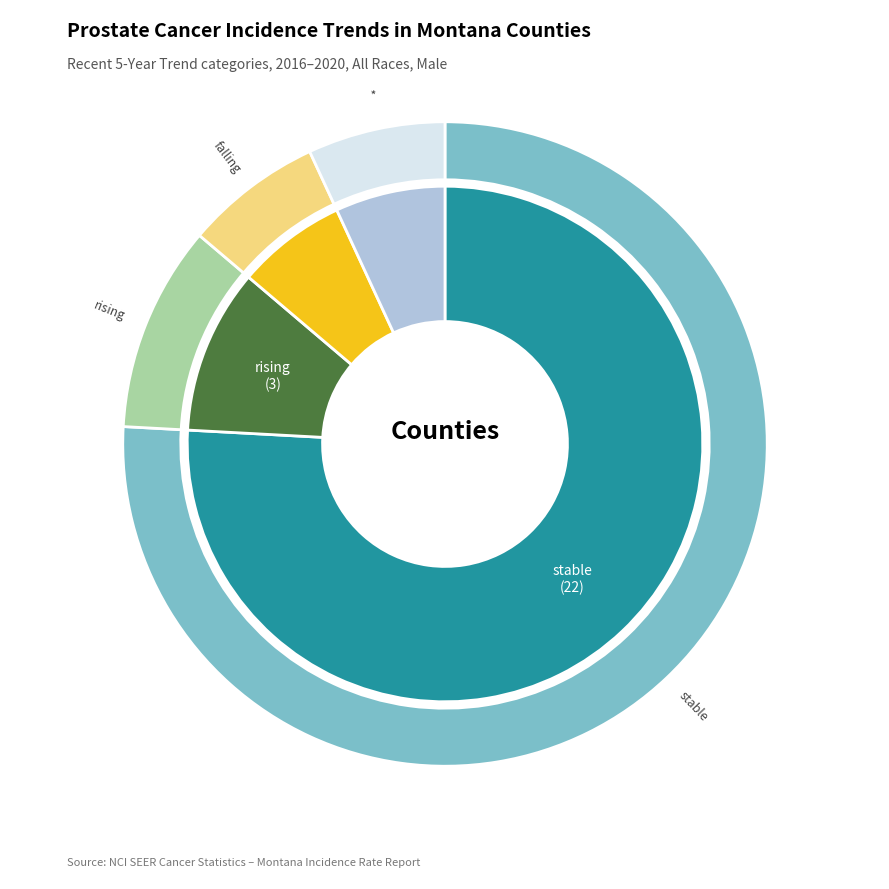

True or false: falling accounts for 20% of the total.

False